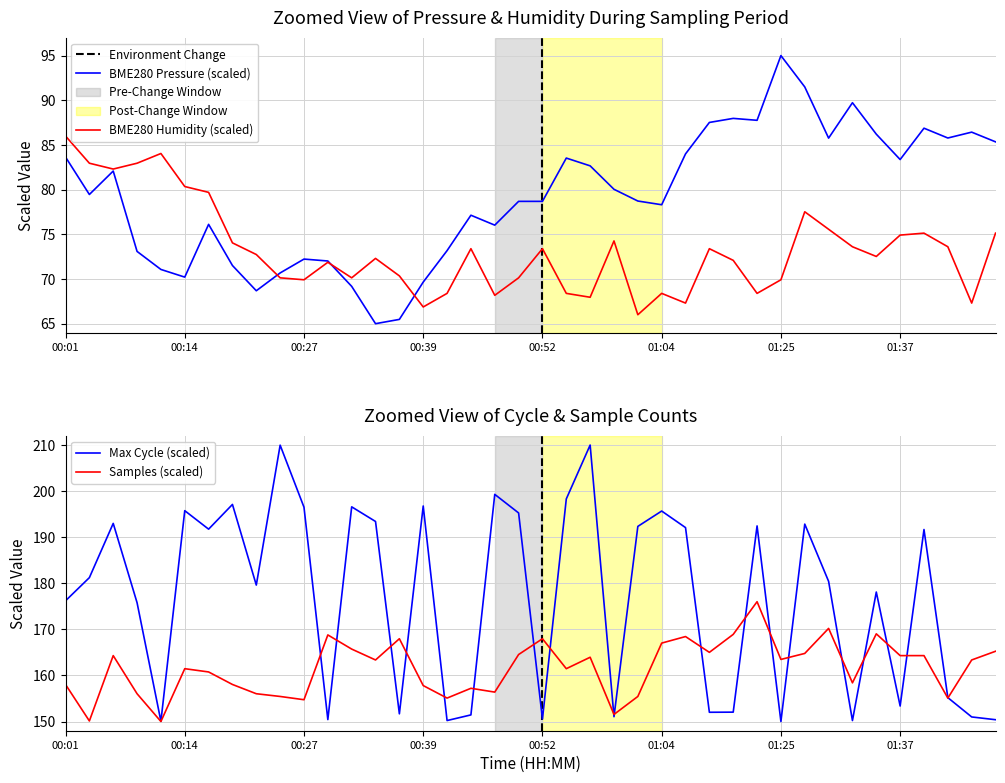

What position from the right is 01:37?

5